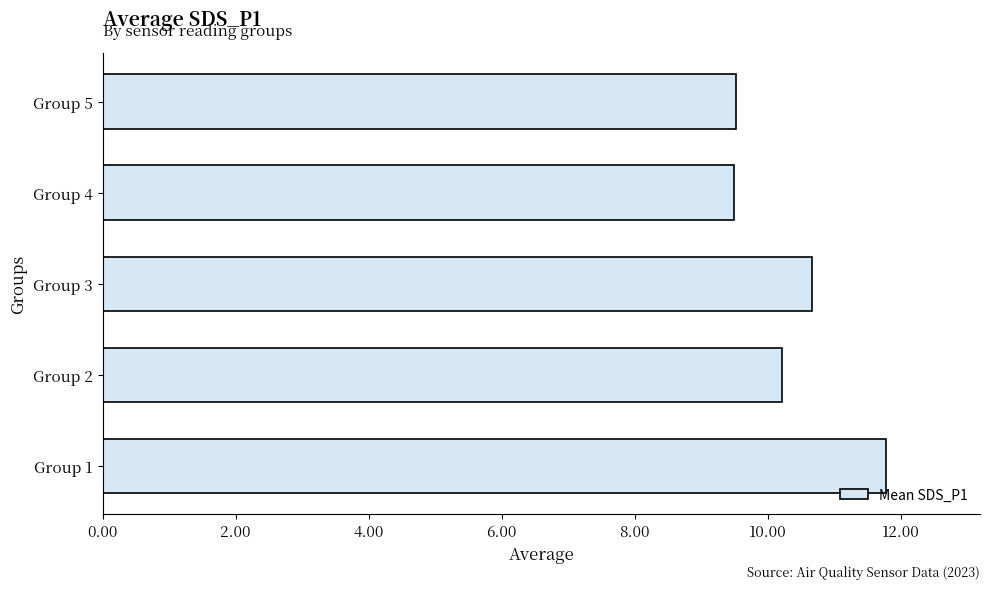

Between Group 2 and Group 1, which is larger?

Group 1